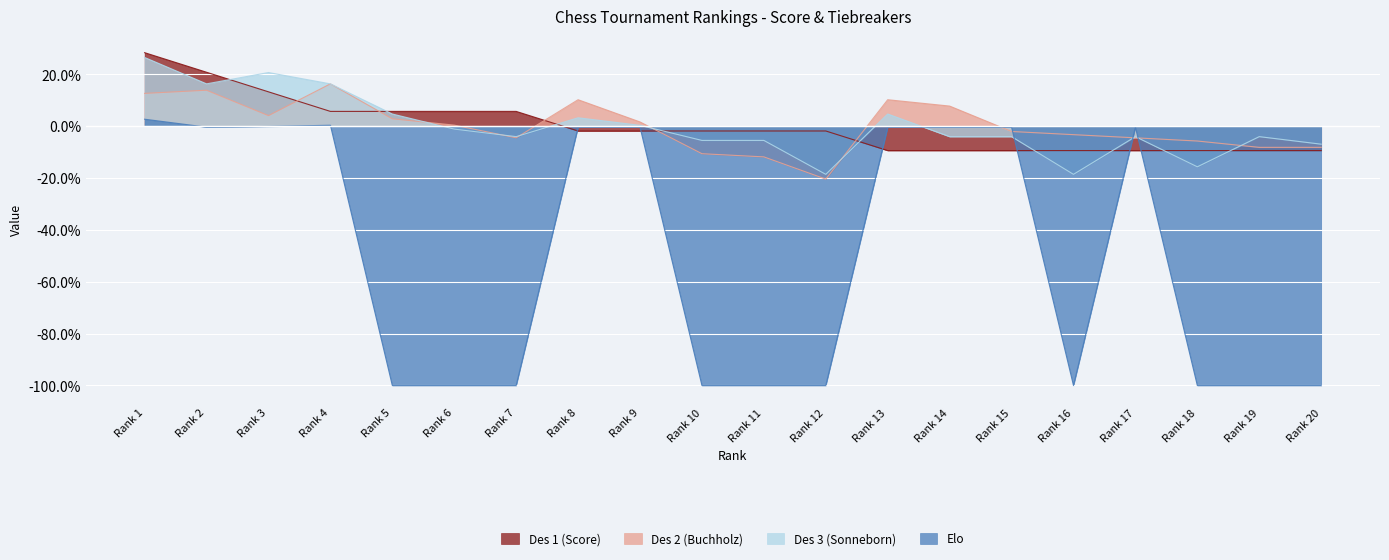

What are all the series names shown in the legend?

Des 1 (Score), Des 2 (Buchholz), Des 3 (Sonneborn), Elo